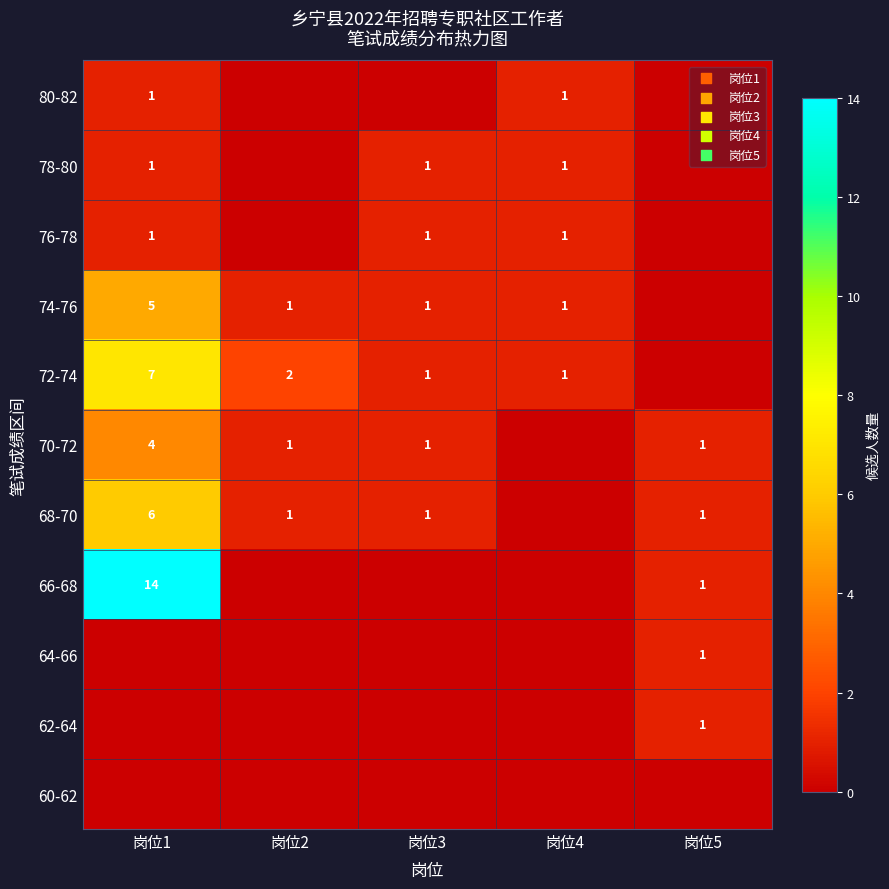

The 66-68 series shows 14 at 岗位1. True or false?

True